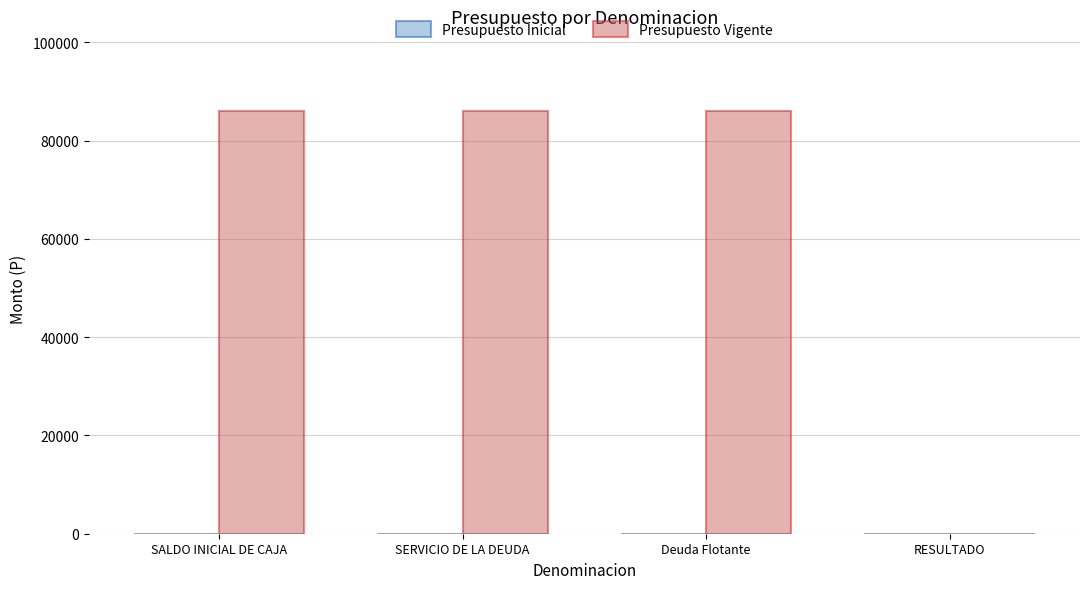

What is the sum of the values at RESULTADO and Deuda Flotante?

86094